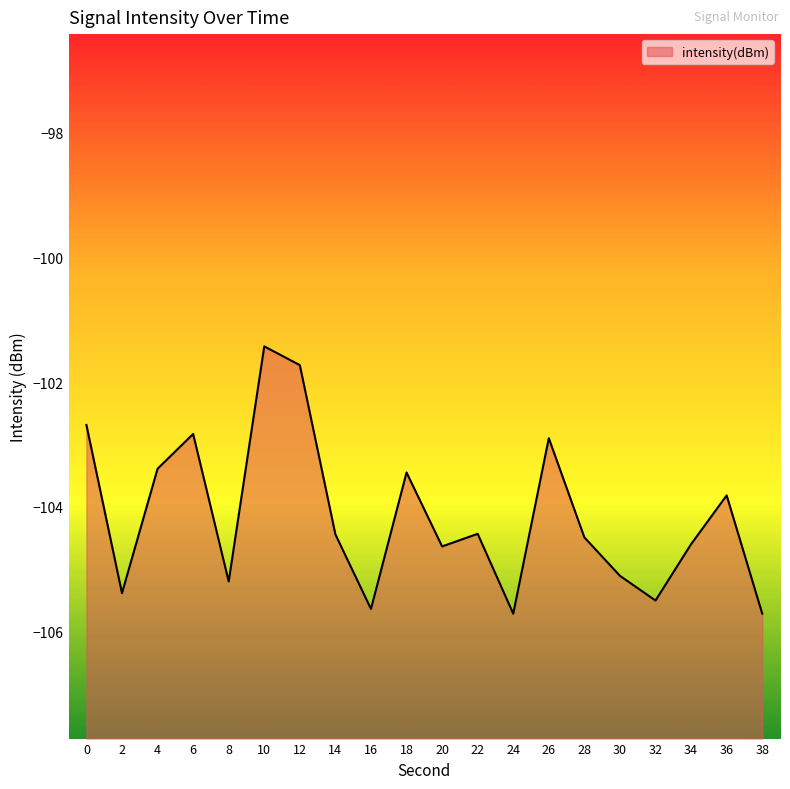

What is the sum of all values?

-2083.0